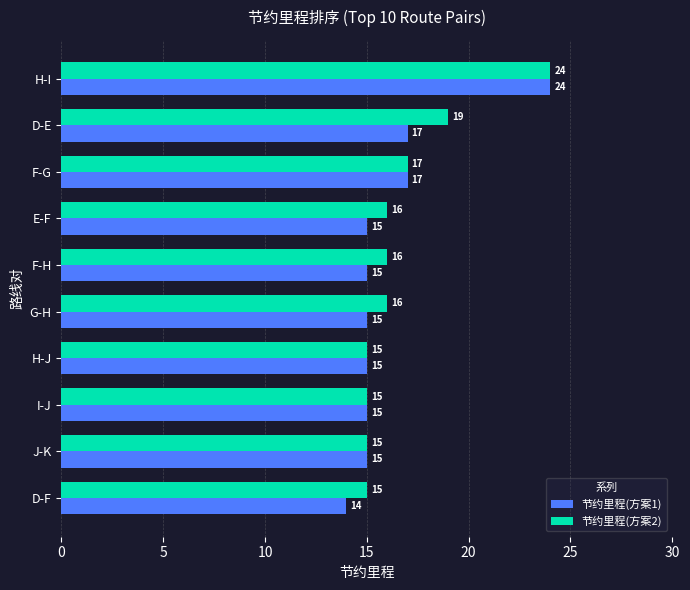

What is the sum of the 节约里程(方案2) values at H-I and F-H?

40